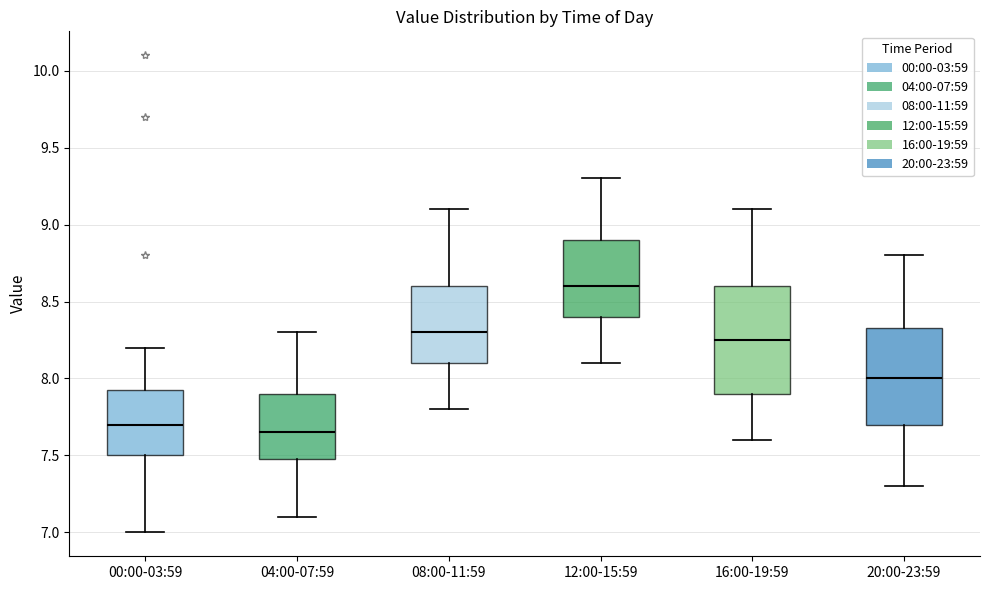

Reading left to right, transcribe this box plot: for each box, give where its median line is, the range the box spans, and where its two whiskers end, as read against the y-axis. The values are not printed on the chart, so give them approximately, as read against the axis.

00:00-03:59: median 7.70, box 7.50 to 7.95, whiskers 7.00 to 8.20
04:00-07:59: median 7.65, box 7.50 to 7.90, whiskers 7.10 to 8.30
08:00-11:59: median 8.30, box 8.10 to 8.60, whiskers 7.80 to 9.10
12:00-15:59: median 8.60, box 8.40 to 8.90, whiskers 8.10 to 9.30
16:00-19:59: median 8.25, box 7.90 to 8.60, whiskers 7.60 to 9.10
20:00-23:59: median 8.00, box 7.70 to 8.35, whiskers 7.30 to 8.80